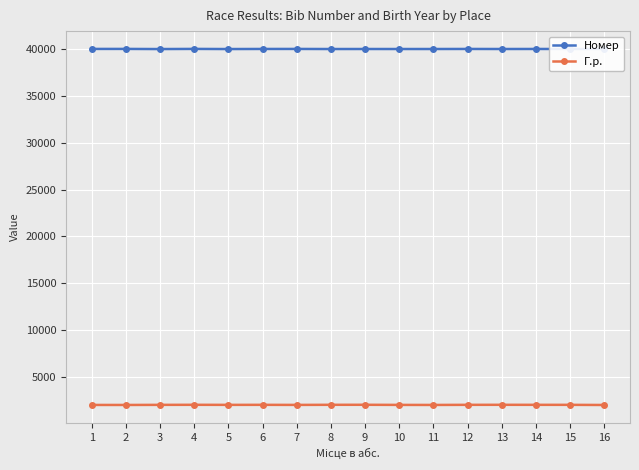

True or false: Номер and Г.р. cross at least once.

False